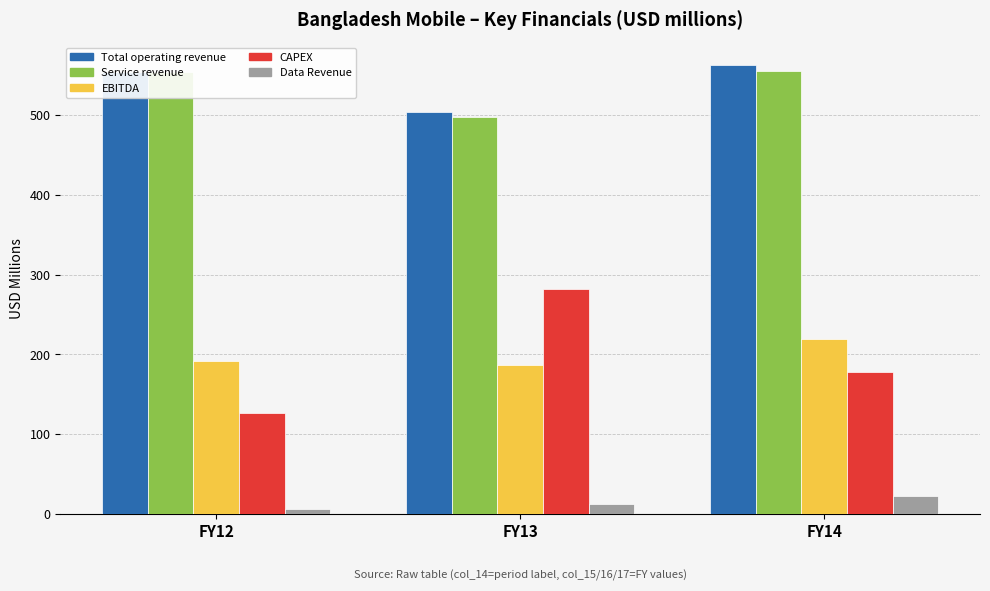

Count the number of data series in this chart.

5